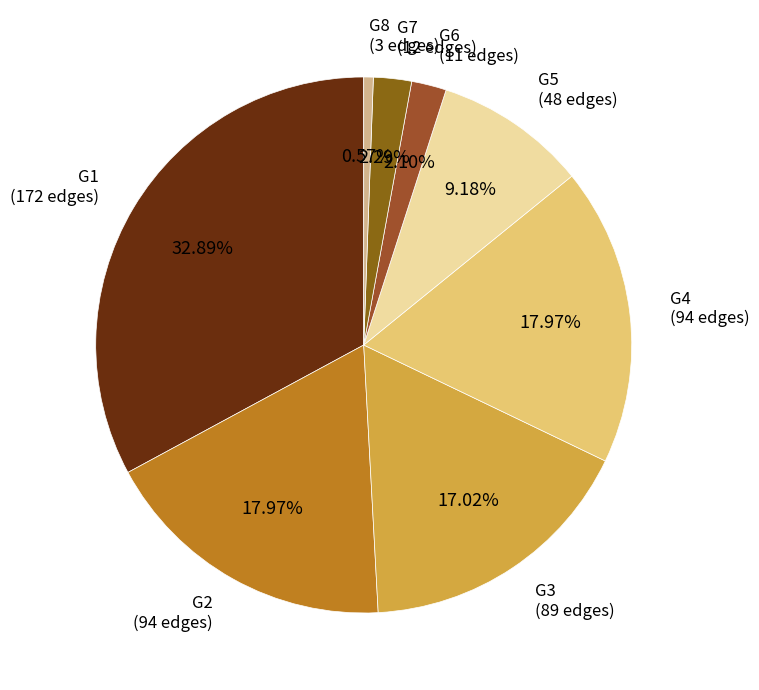

How many segments does this pie chart have?

8